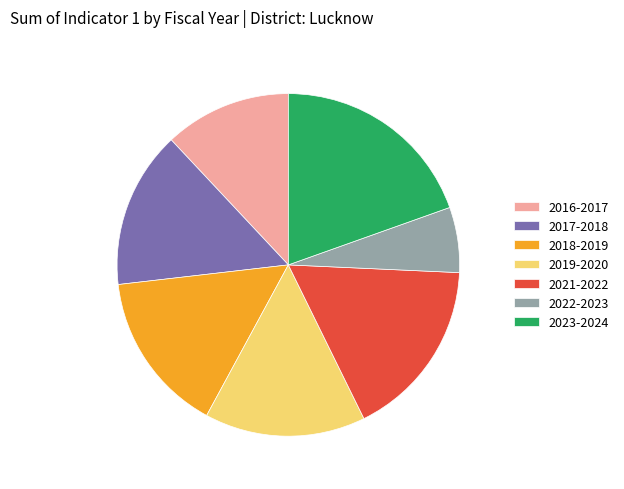

Is the sum of 2023-2024 and 2018-2019 greater than half?

No